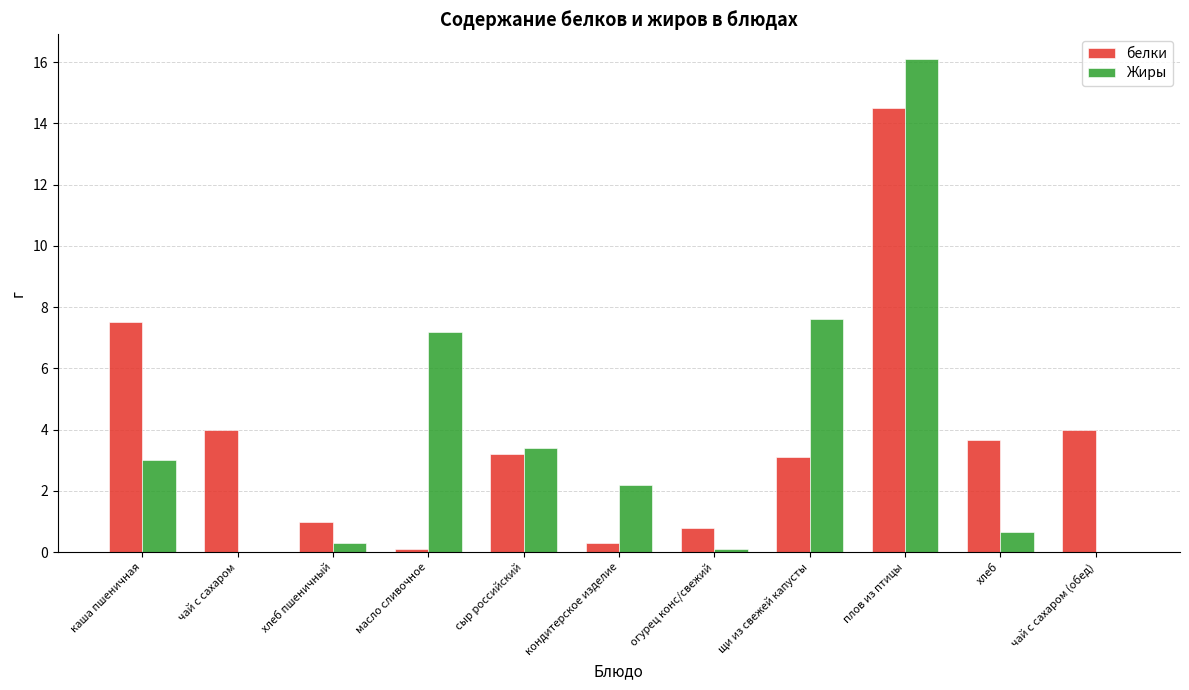

How many series are shown in this chart?

2